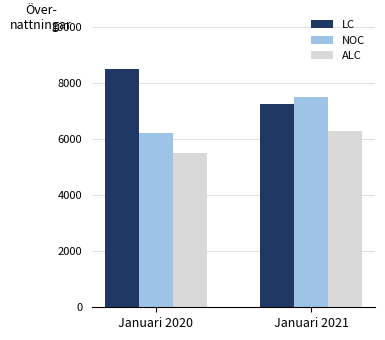

Which series has the largest total across all categories?

LC